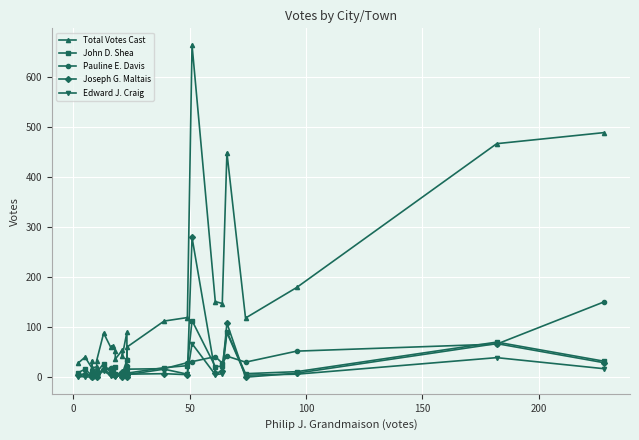

True or false: John D. Shea and Edward J. Craig cross at least once.

False